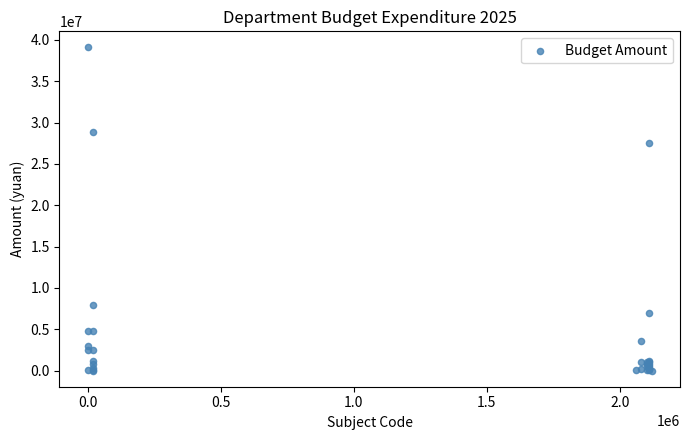

What Y value in the scatter plot is closest to 19543821?

27581625.9